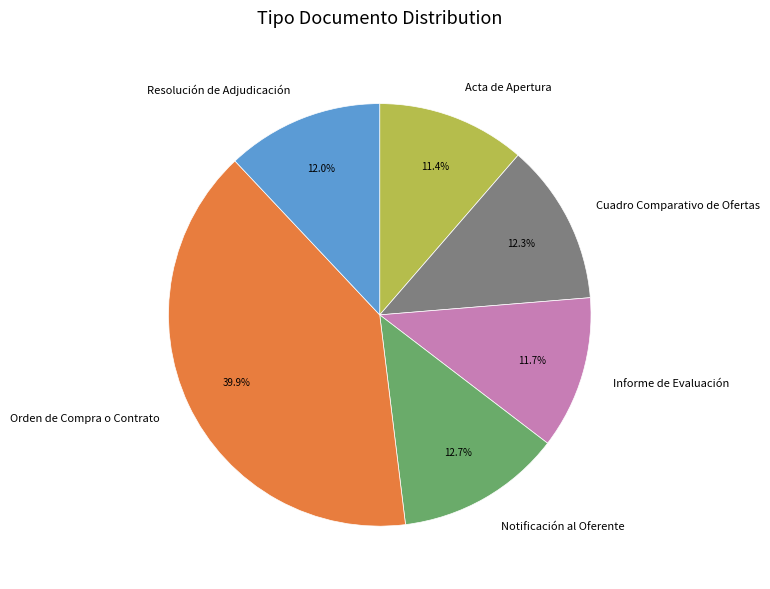

What is the largest slice in the pie chart?

Orden de Compra o Contrato